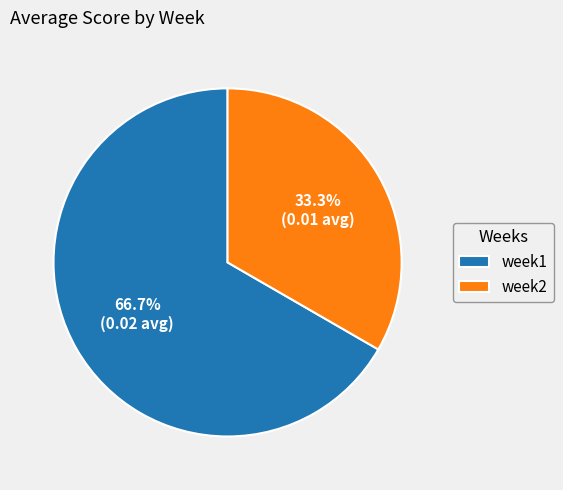

Is the sum of week2 and week1 greater than half?

Yes